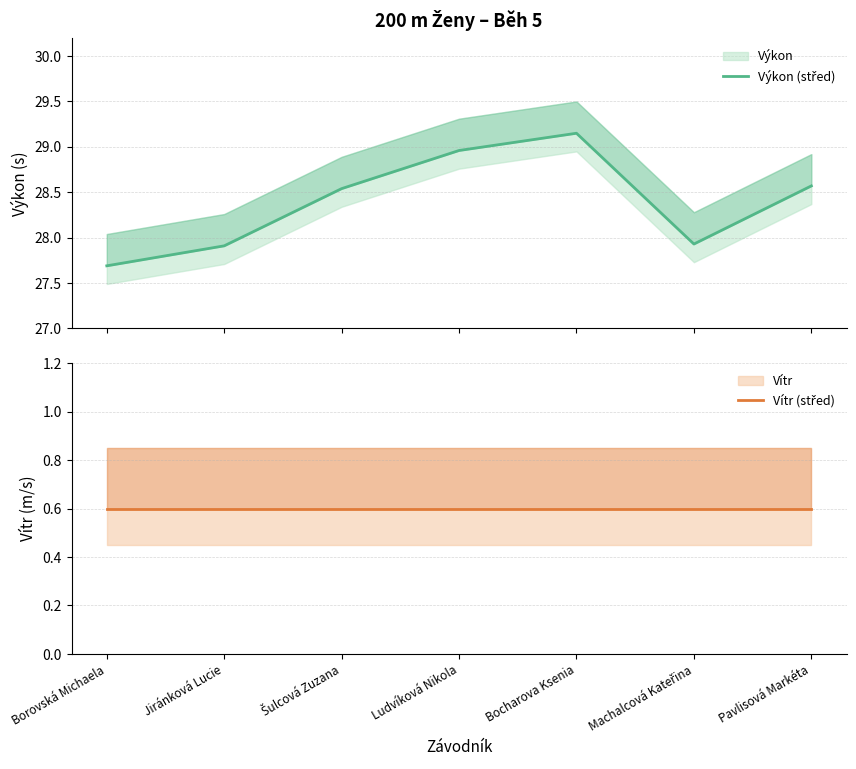

How many lines are shown in the chart?

2